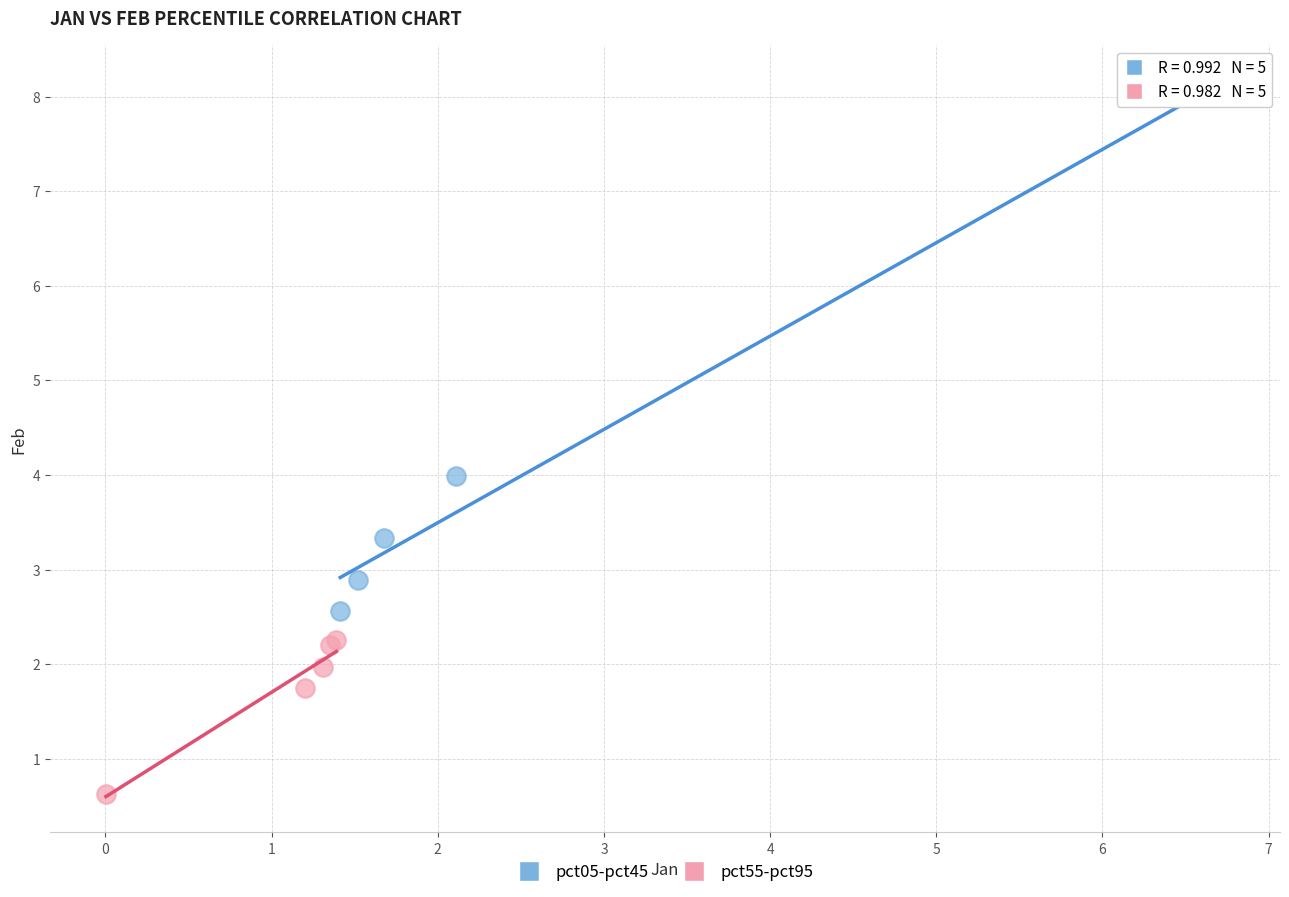

Which series reaches the minimum Y coordinate?

pct55-pct95